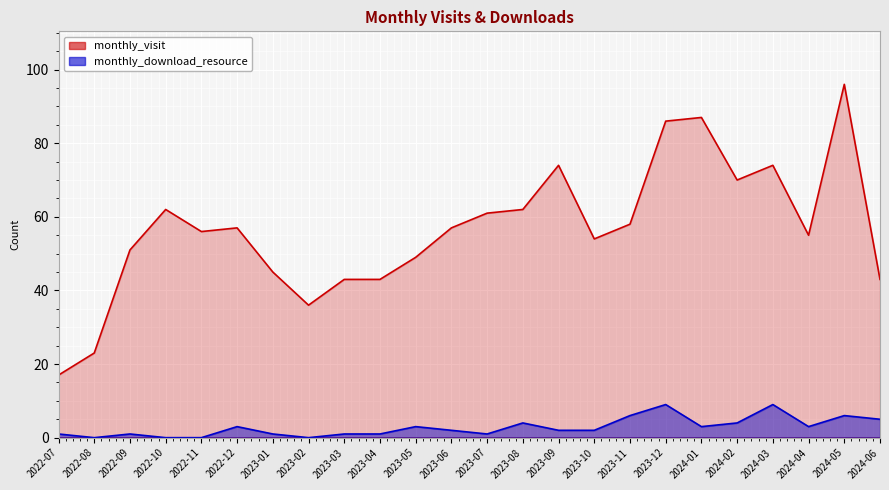

In monthly_download_resource, how many points are lower than both neighbors (excluding endpoints)?

5